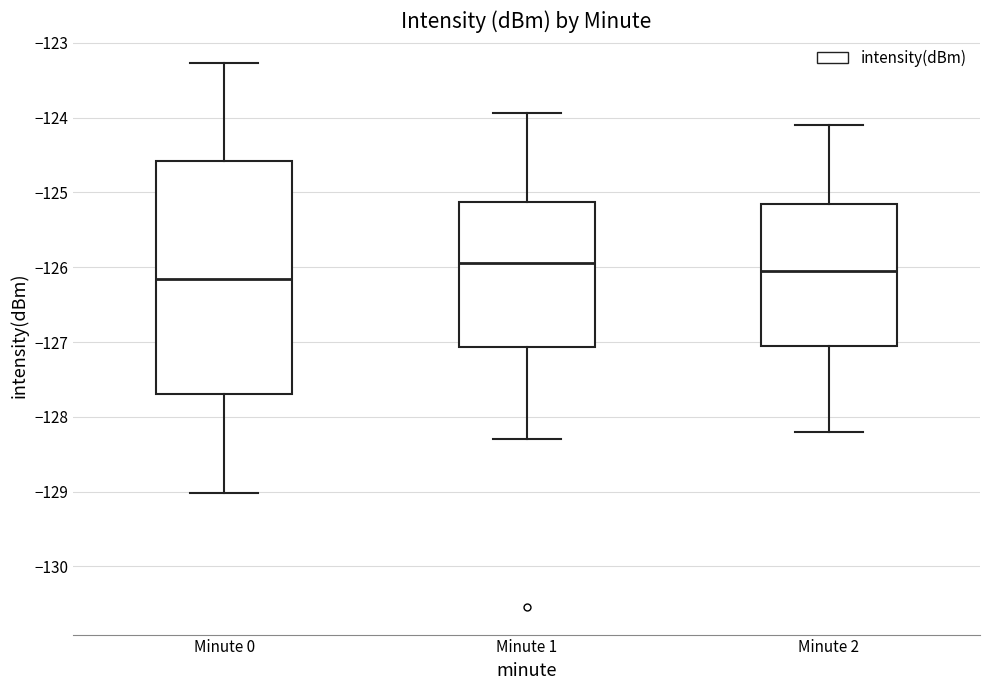

Which box has the lowest median line?

Minute 0